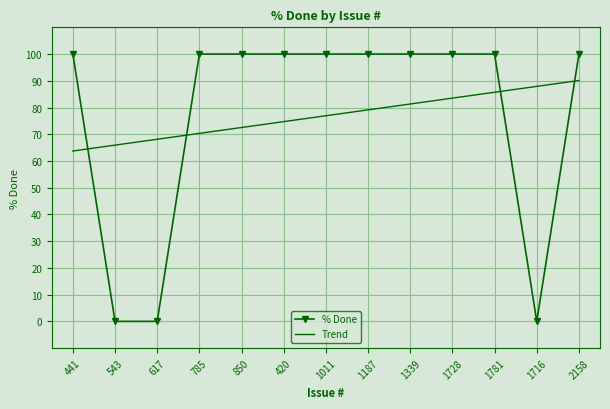

What is the sum of the % Done values at 1781 and 420?

200.0